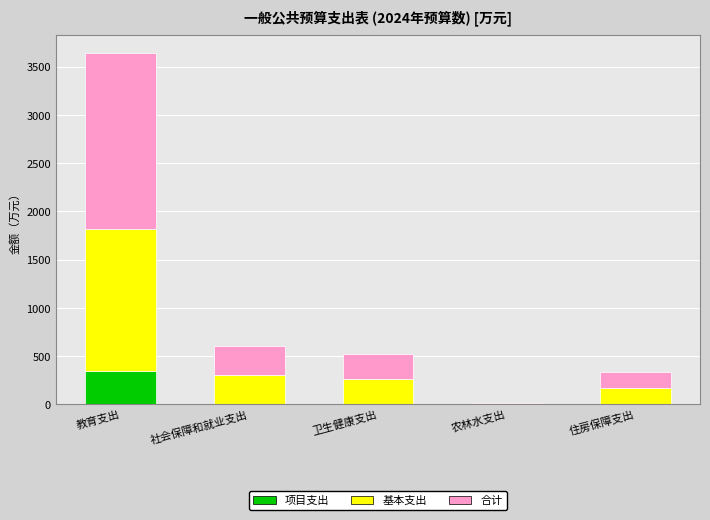

True or false: 项目支出 has a value of 0.0 at 社会保障和就业支出.

True